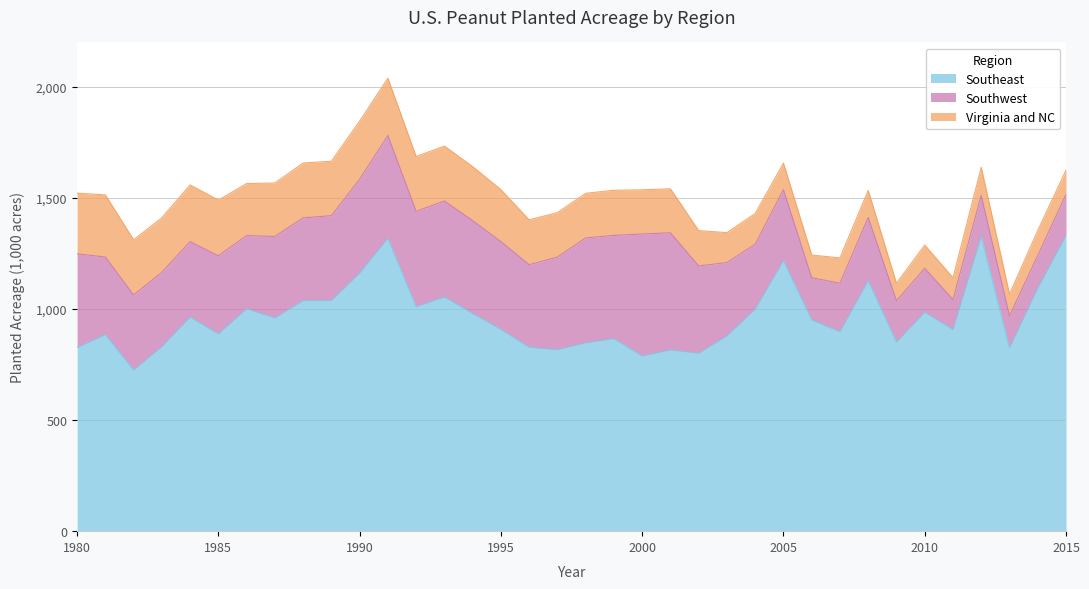

Which category has the lowest value in the Southwest series?

2011